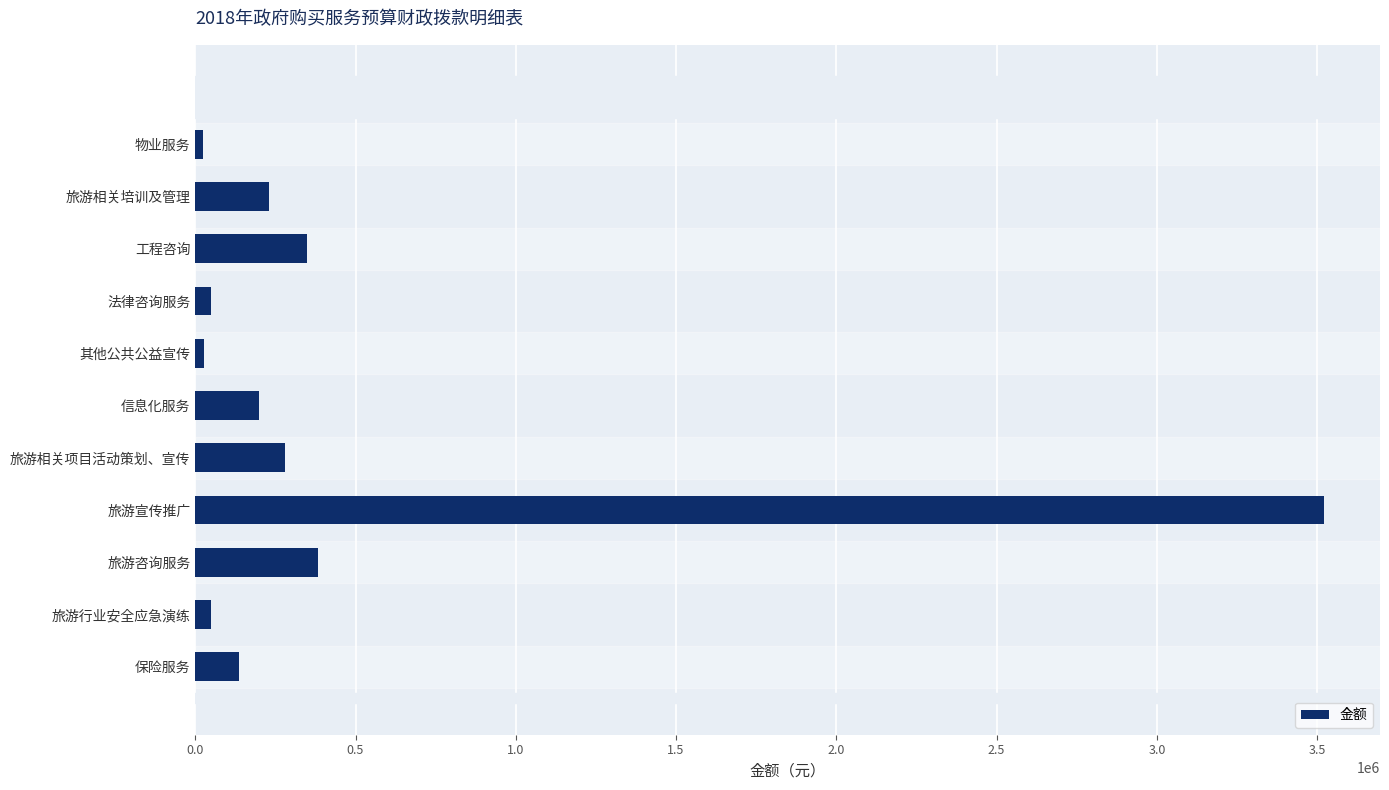

Which category has the highest value across all series?

旅游宣传推广